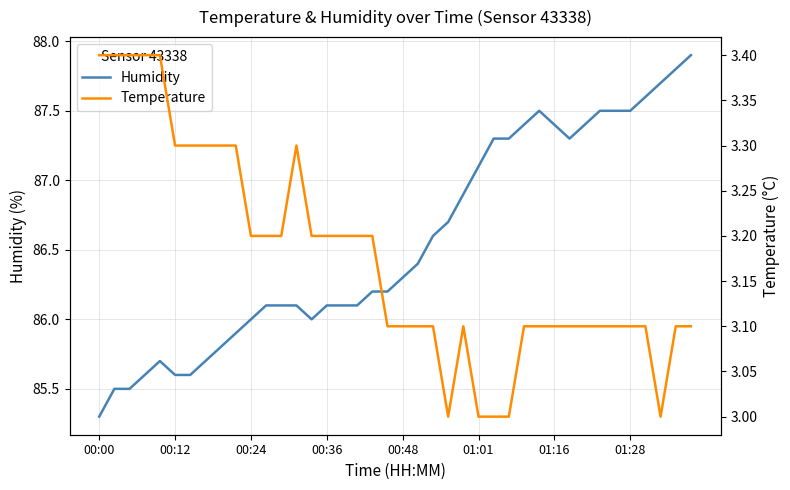

What is the average value of the Humidity series?

86.6